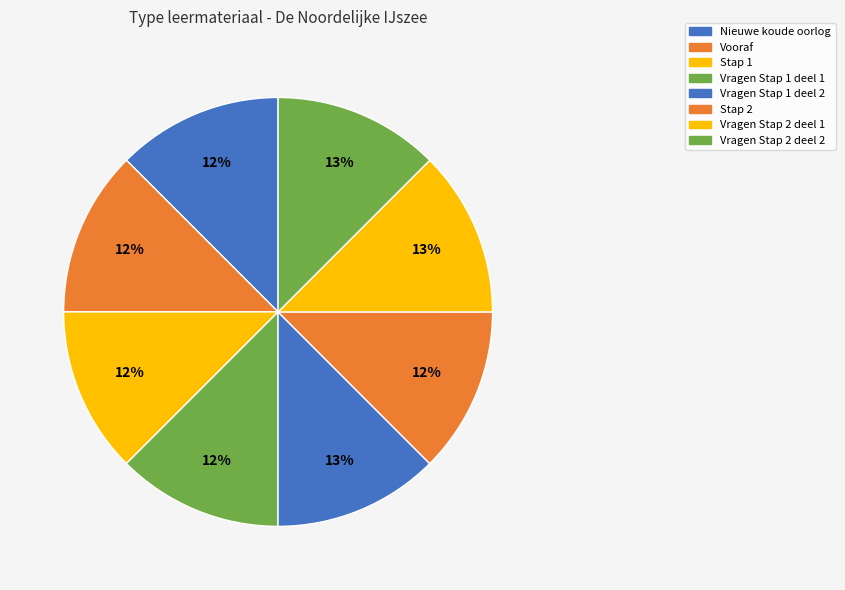

Rank the categories by value from highest to lowest.

Vragen Stap 2 deel 2, Vragen Stap 2 deel 1, Vragen Stap 1 deel 2, Vragen Stap 1 deel 1, Stap 2, Stap 1, Vooraf, Nieuwe koude oorlog